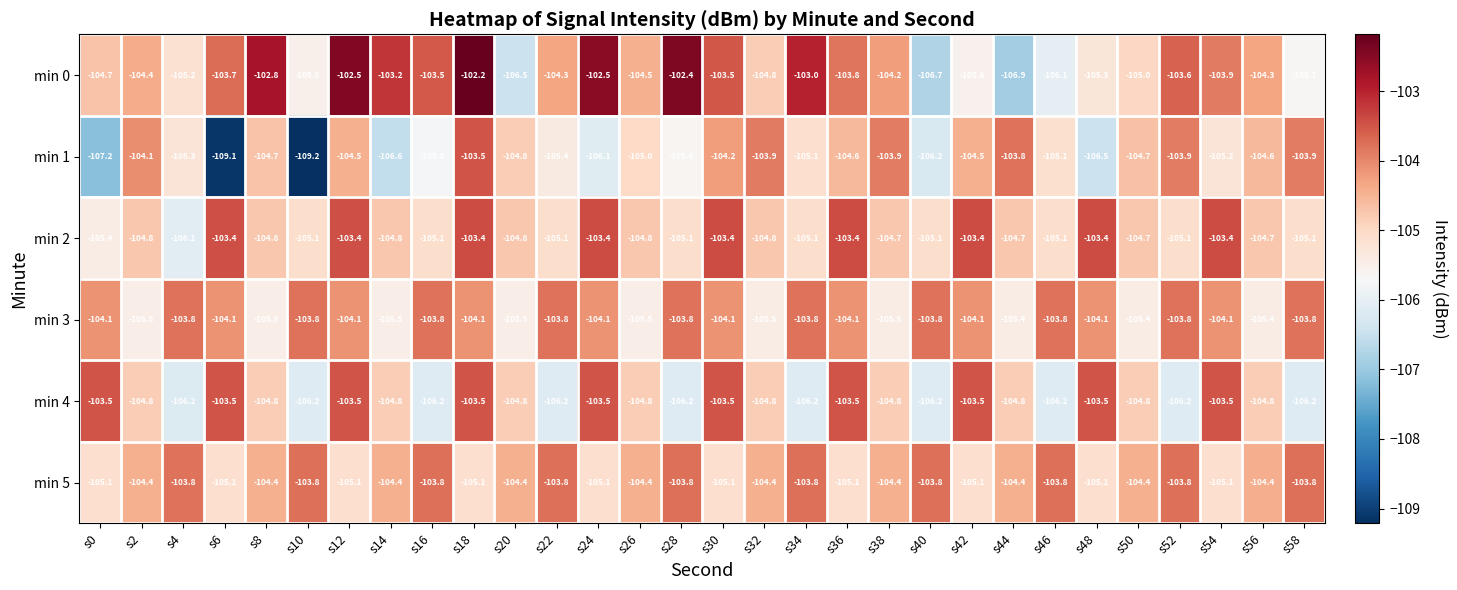

What is the minimum value shown in the chart?

-109.2